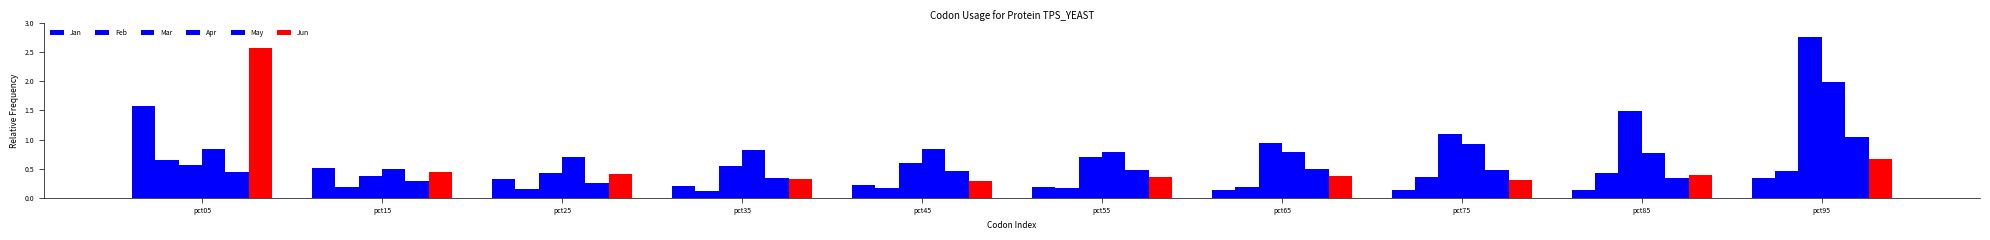

What is the difference between the Feb values at pct35 and pct65?

0.1